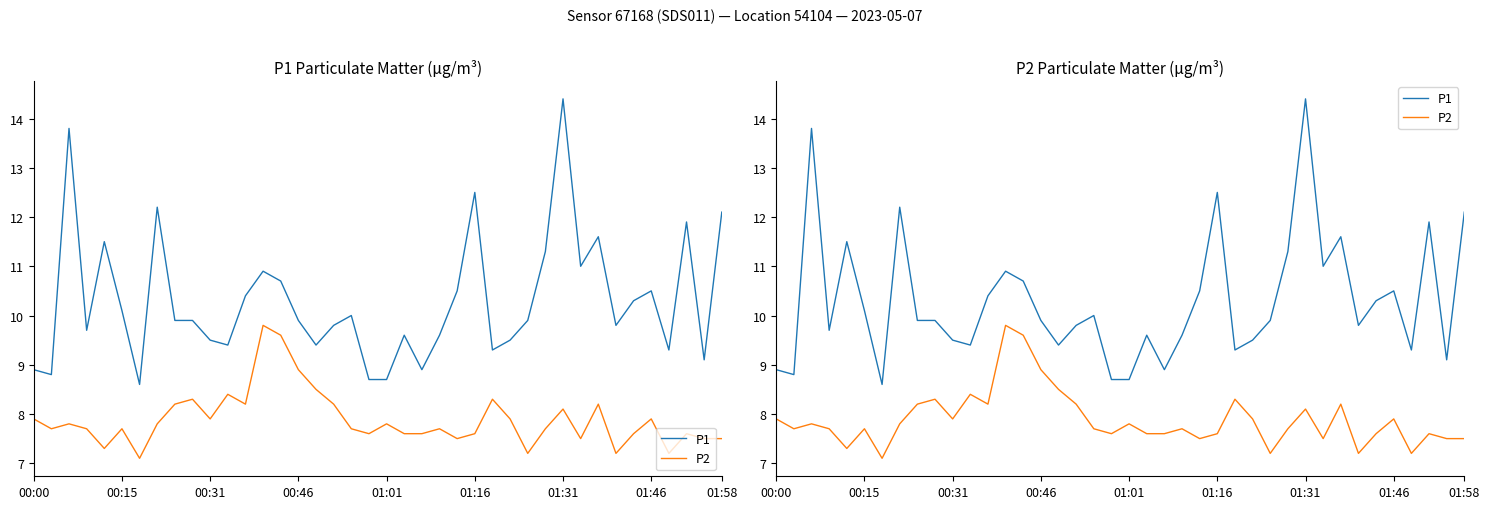

The value of P2 at 00:31 is 3.4. True or false?

False